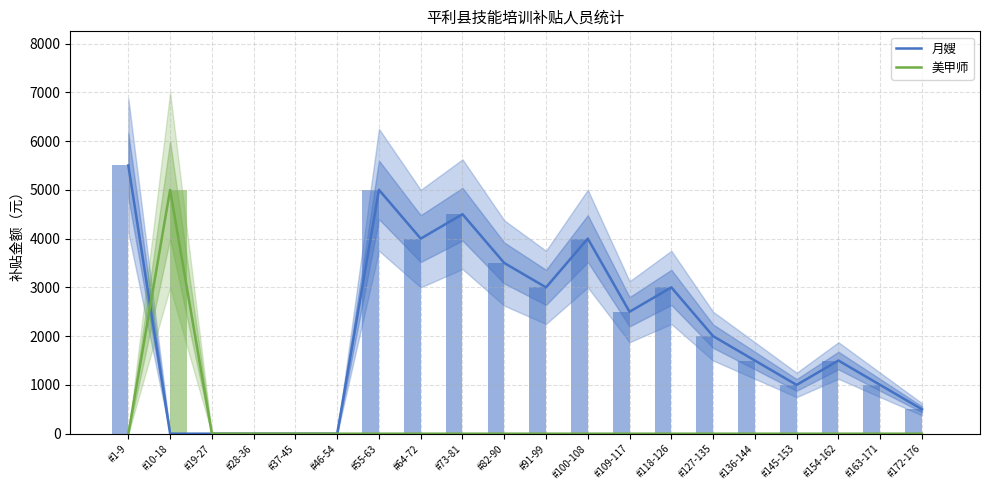

At which category is the sum across all series the highest?

#1-9